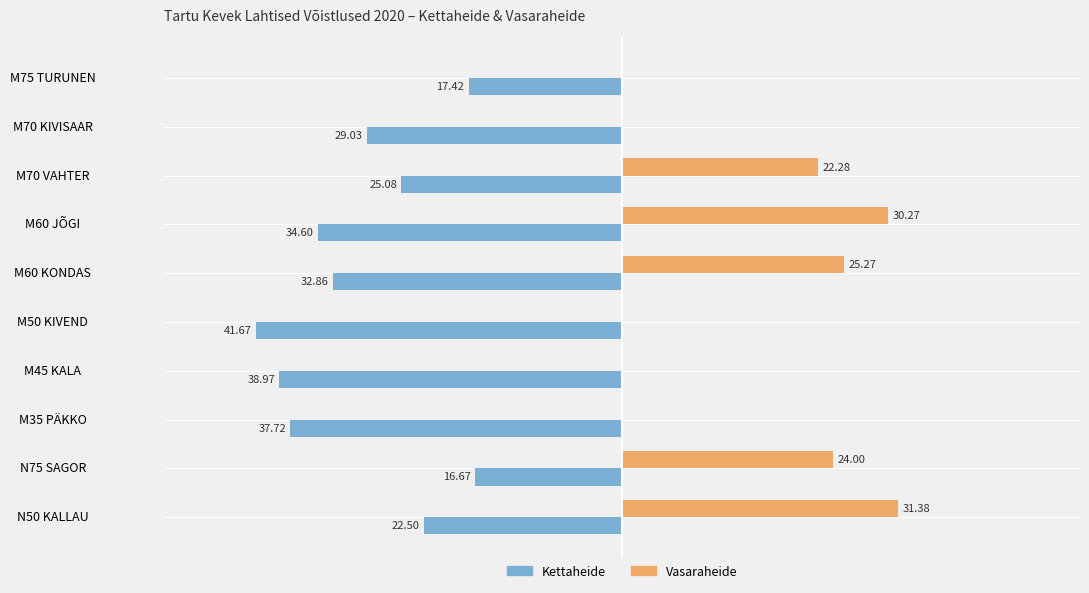

What is the lowest value of the Kettaheide series?

-41.7